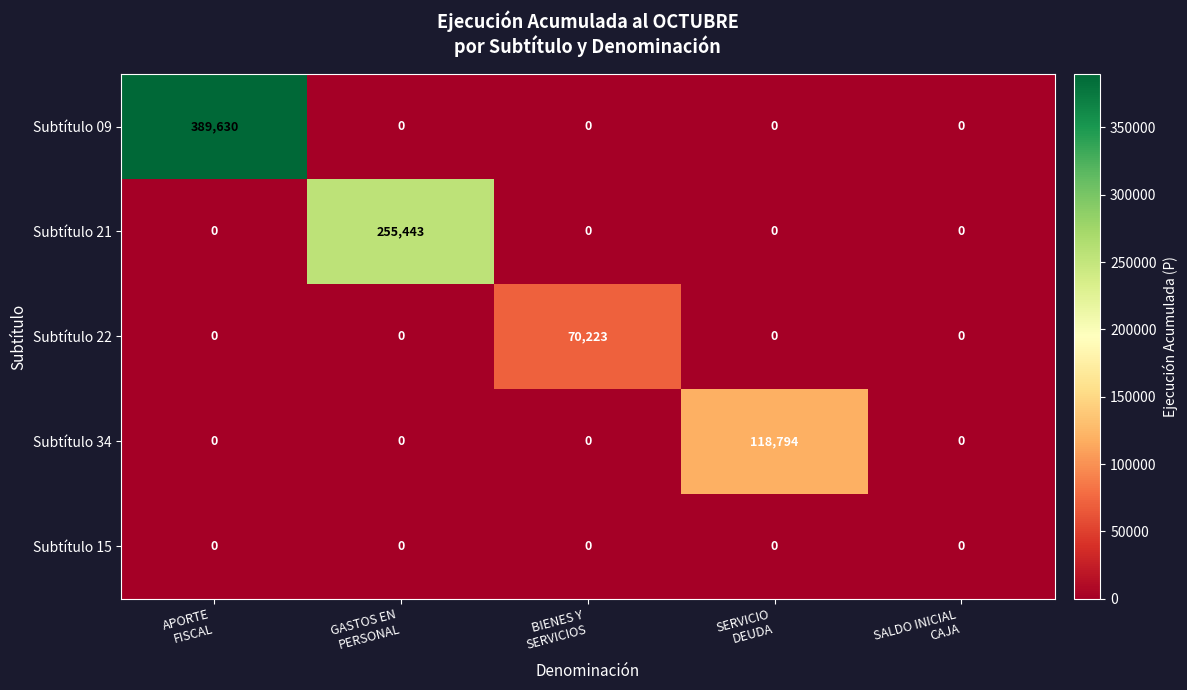

Which series has the largest total across all categories?

Subtítulo 09